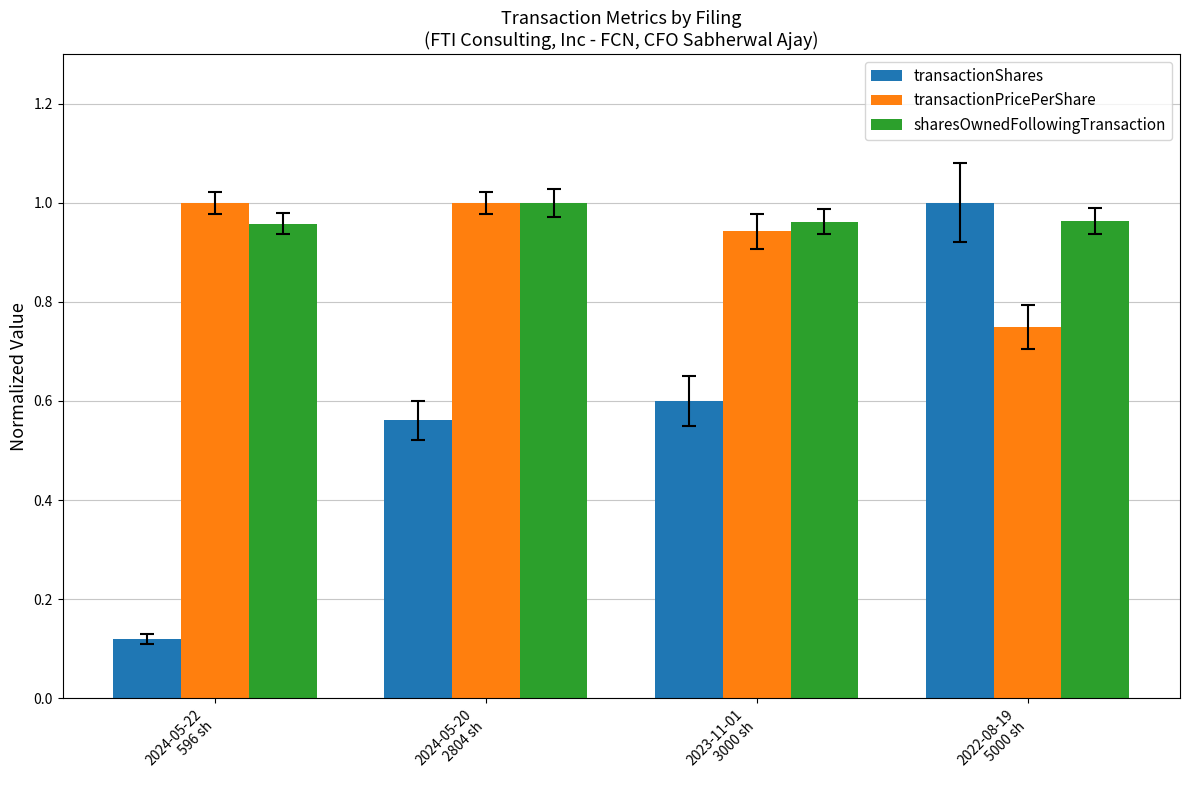

Are the bars grouped side by side (vs. stacked)?

Yes